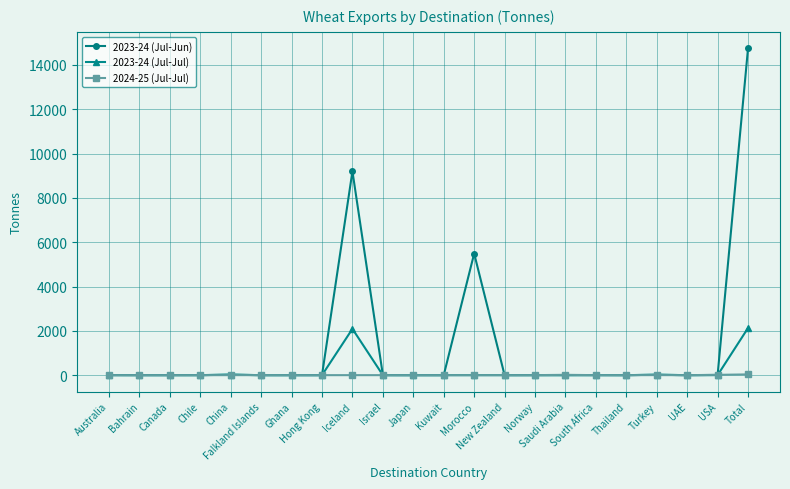

What is the greatest value displayed?

14756